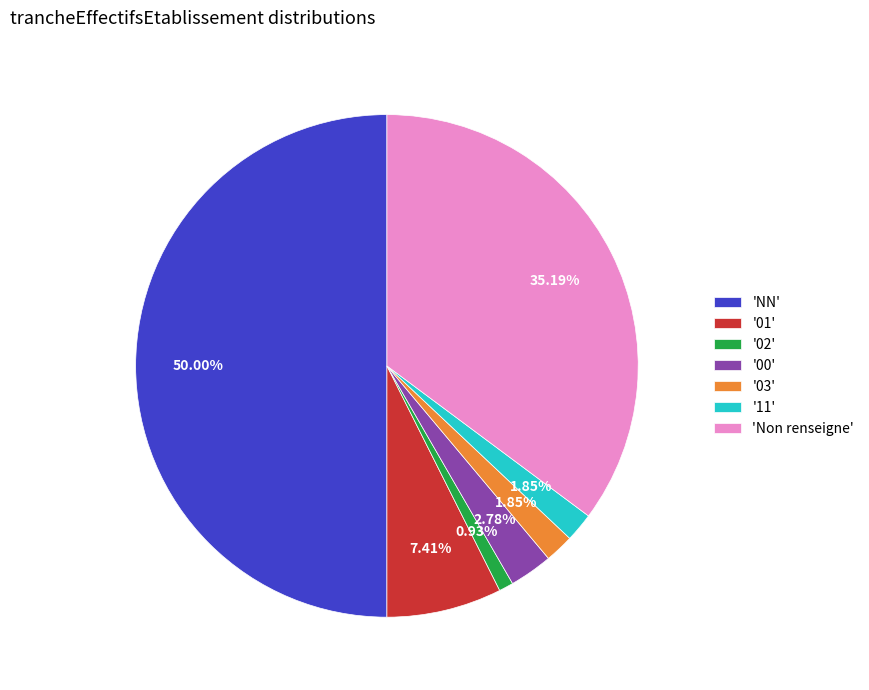

Which slice is the largest?

'NN'